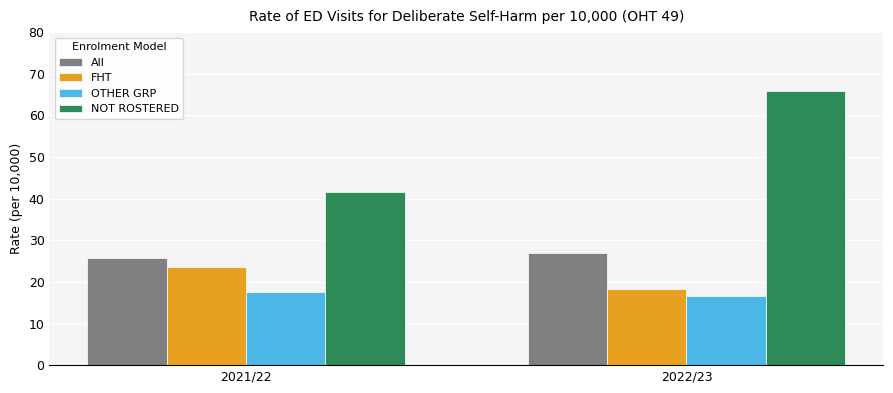

Which series has the largest total across all categories?

NOT ROSTERED